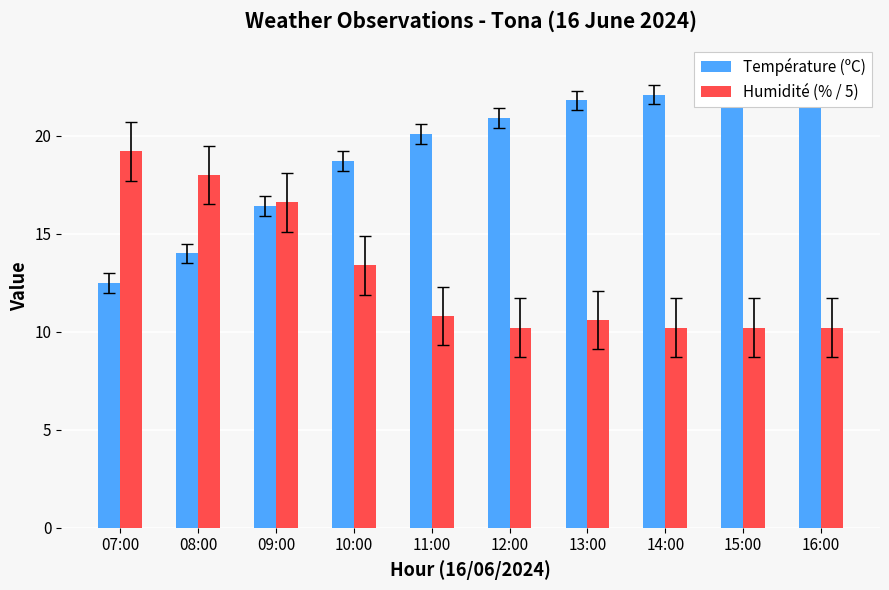

How many series are shown in this chart?

2